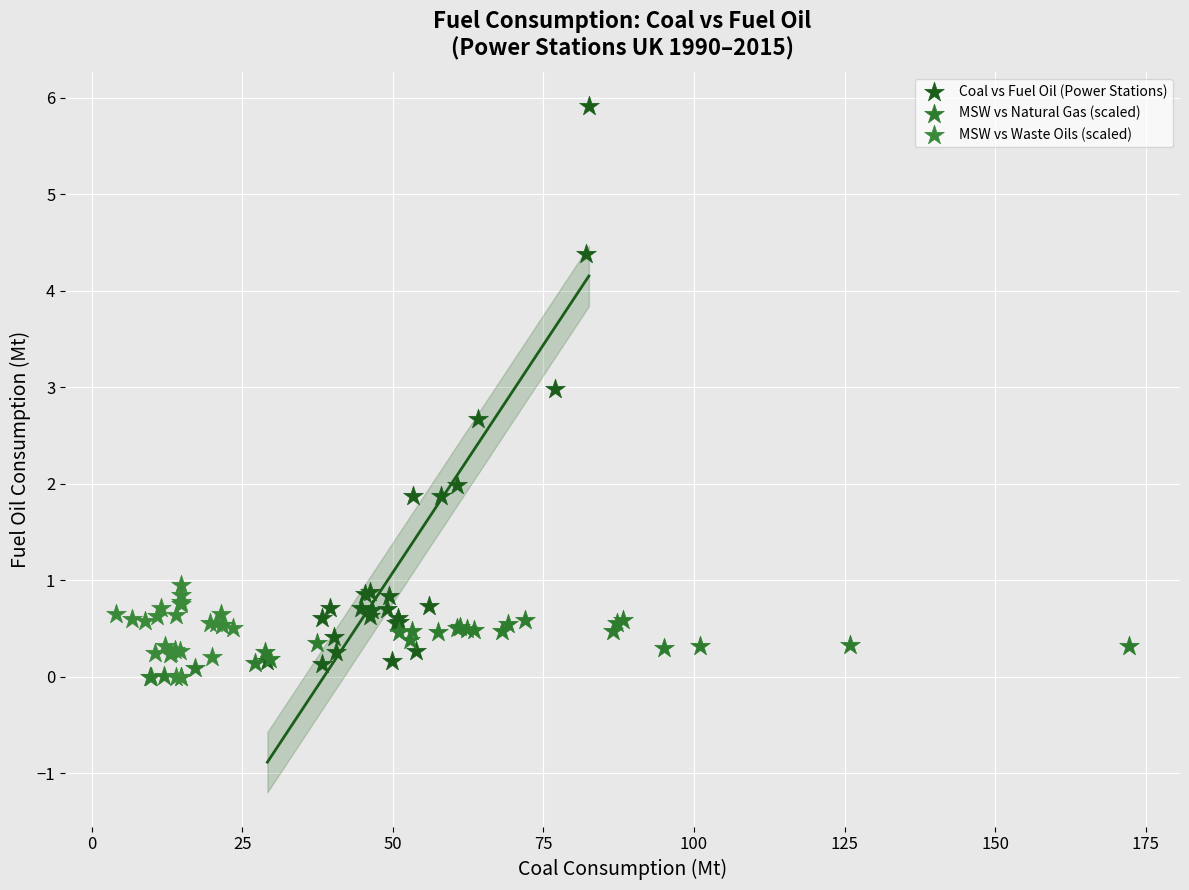

Which series reaches the maximum Y coordinate?

Coal vs Fuel Oil (Power Stations)